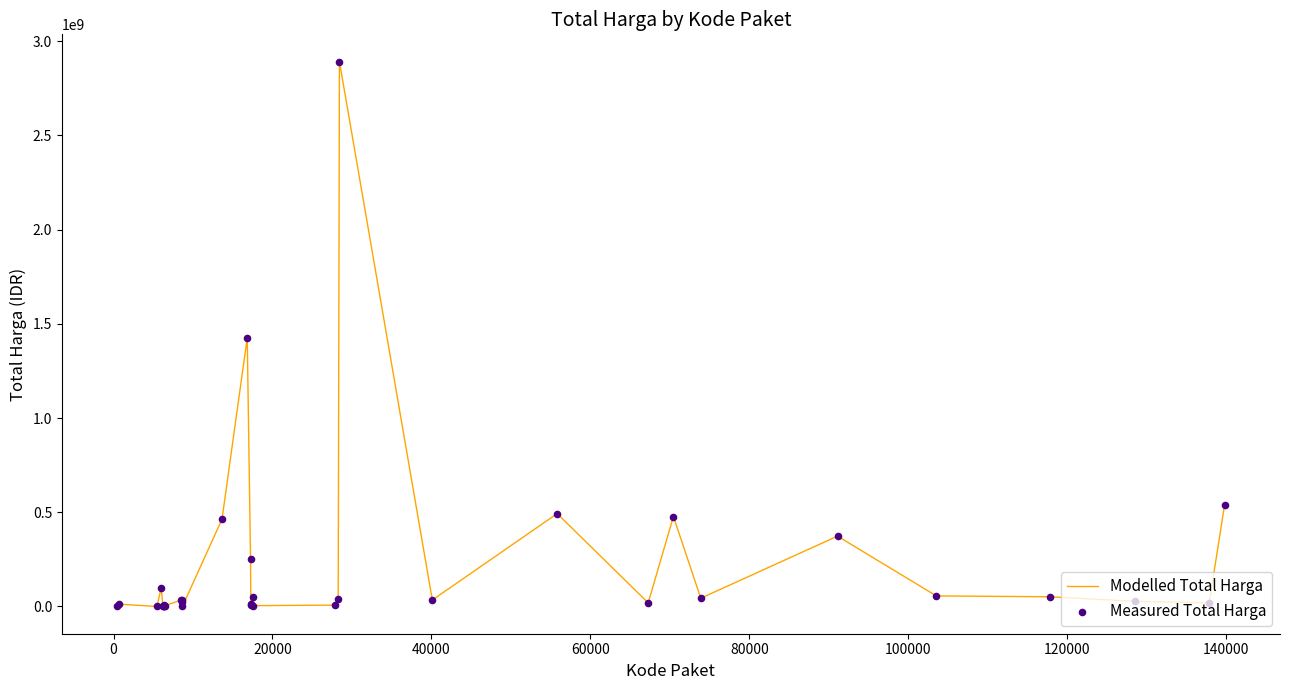

What is the maximum value shown in the chart?

2892122000